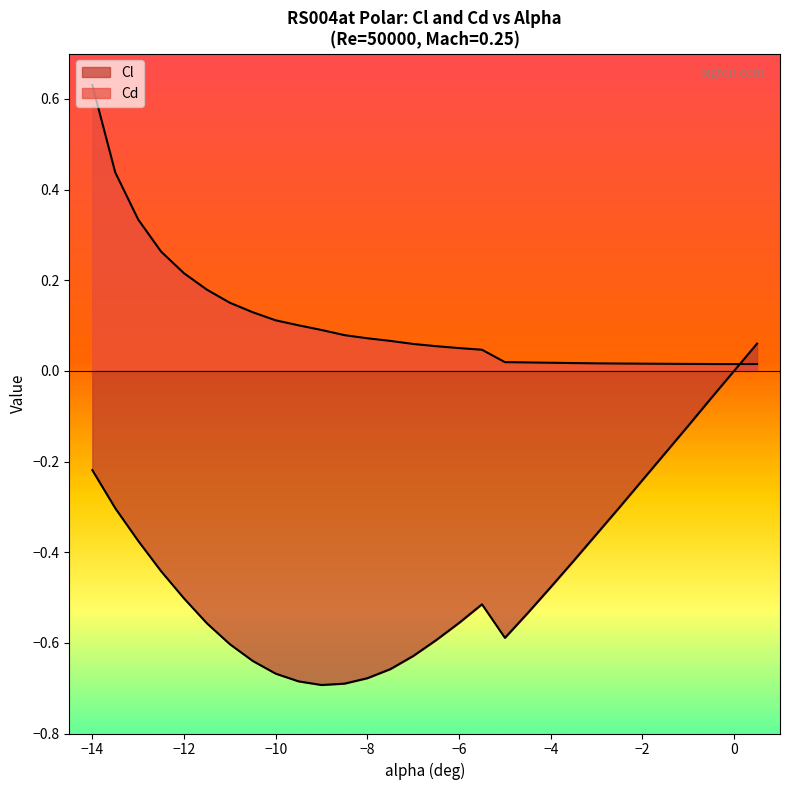

Rank the series at -0.5 from highest to lowest value.

Cd, Cl